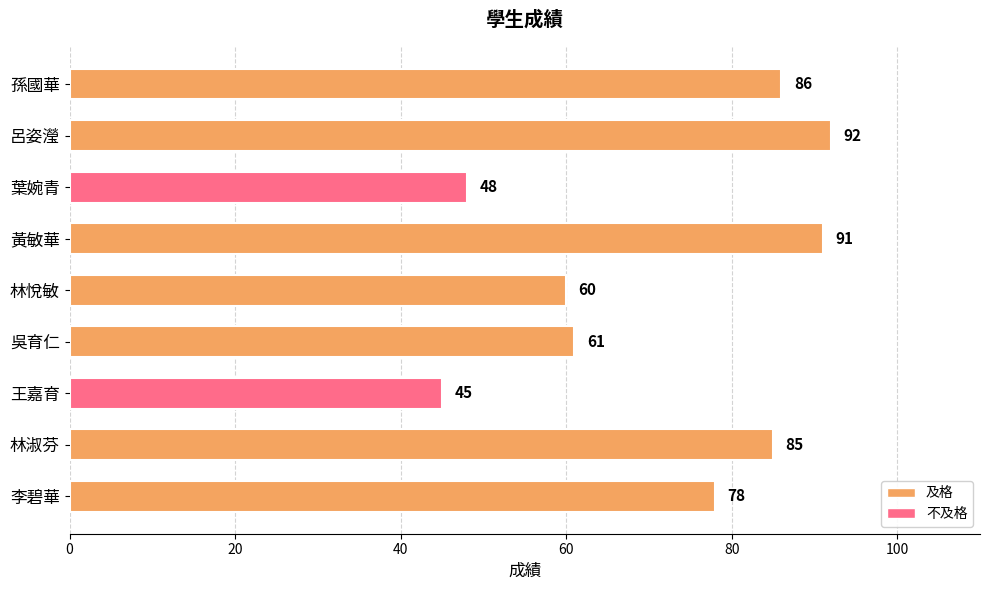

Approximately how many times larger is the value at 黃敏華 compared to 林淑芬?

1.1